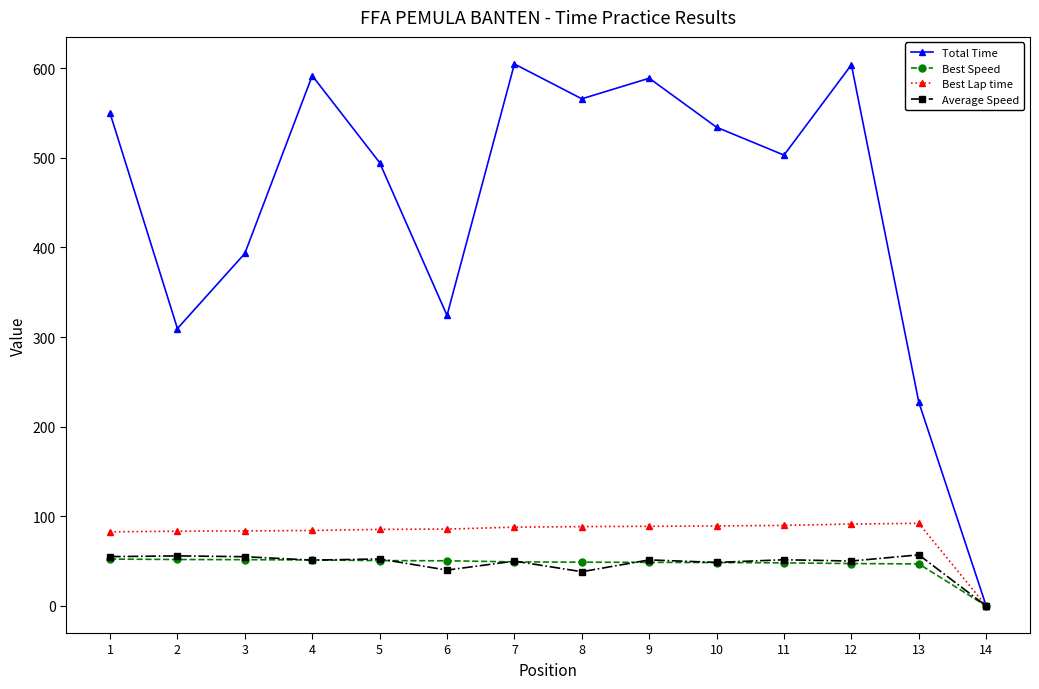

Which category has the lowest value across all series?

14